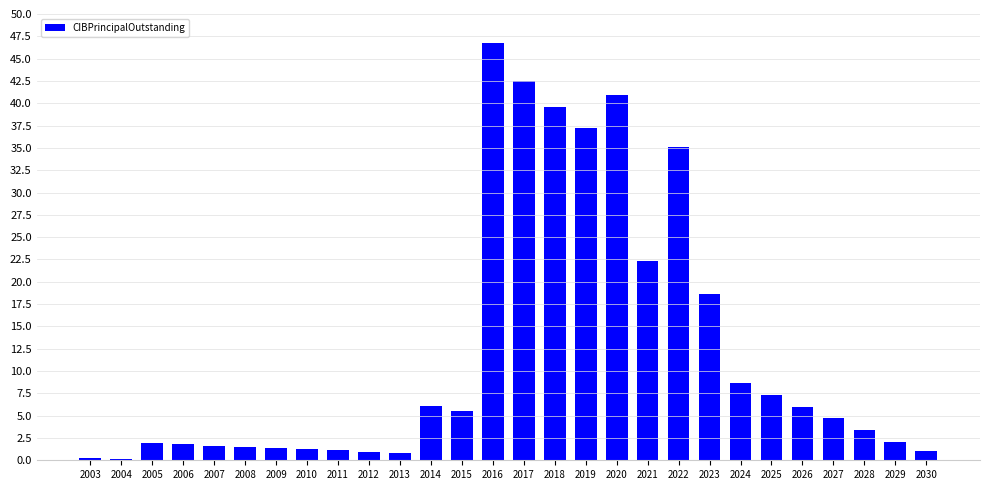

Where is the data nearest to the value 23?

2021